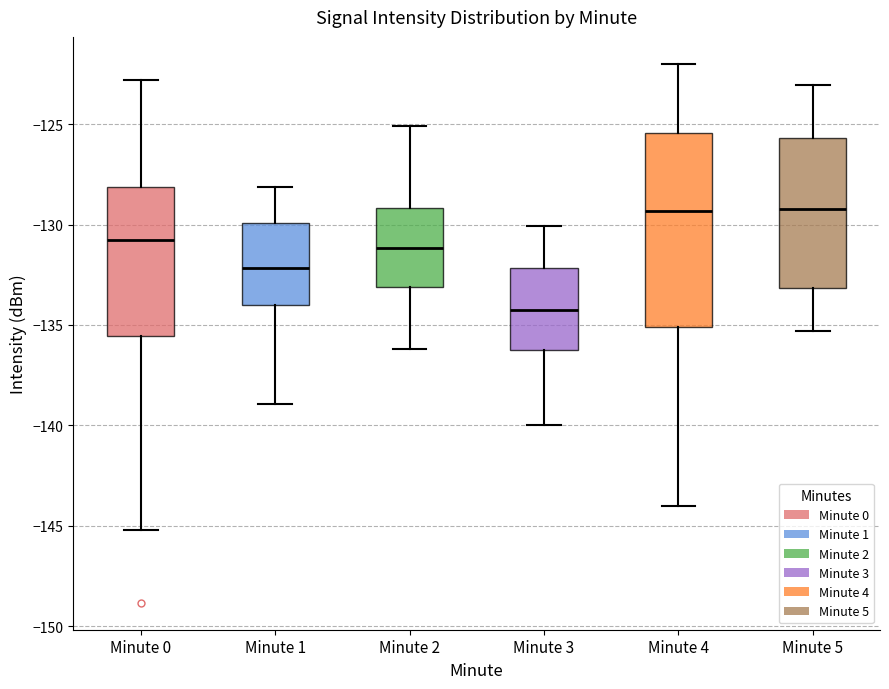

Where does the upper whisker of the box for Minute 1 end on the y-axis? The values are not printed on the chart, so give them approximately, as read against the axis.

-128.0